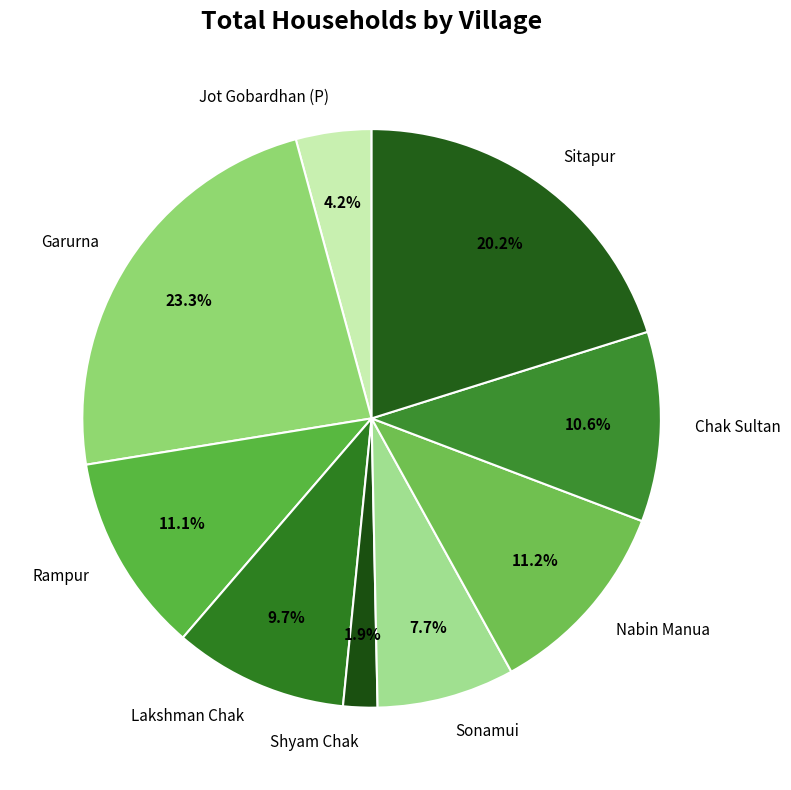

What is the smallest slice in the pie chart?

Shyam Chak